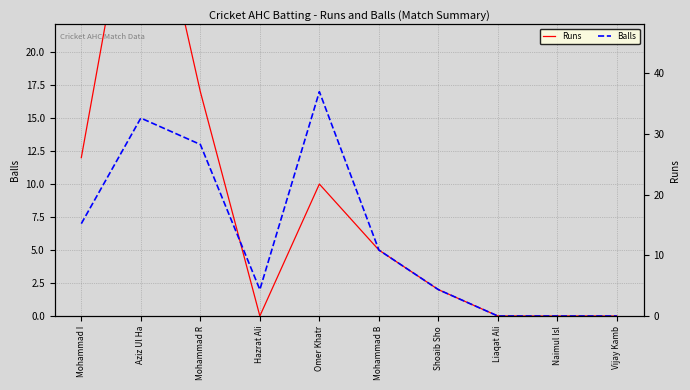

How many distinct data groups are displayed?

2